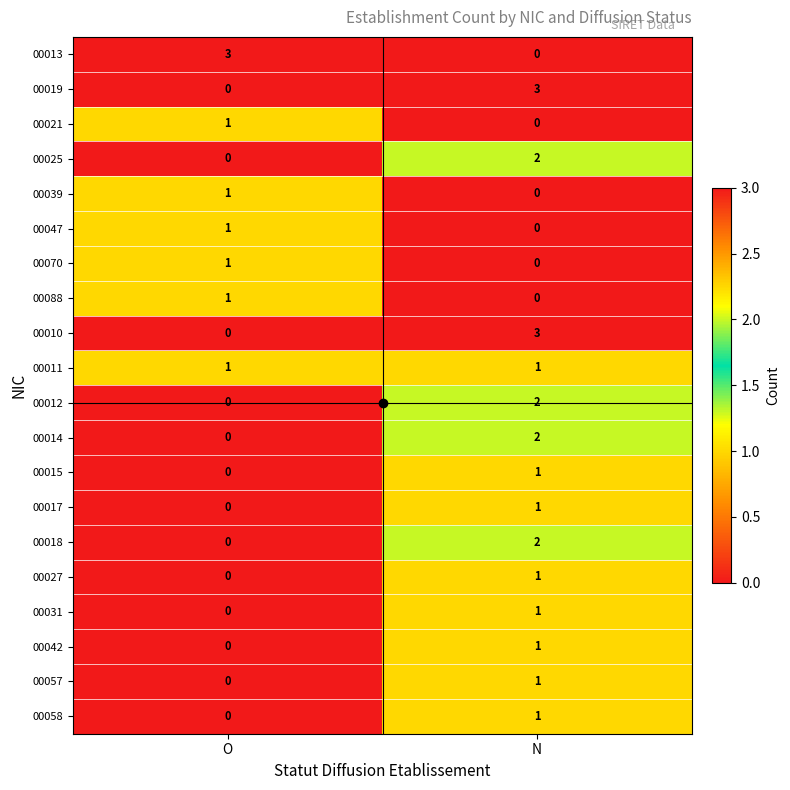

What is the difference between the highest and lowest values at O?

3